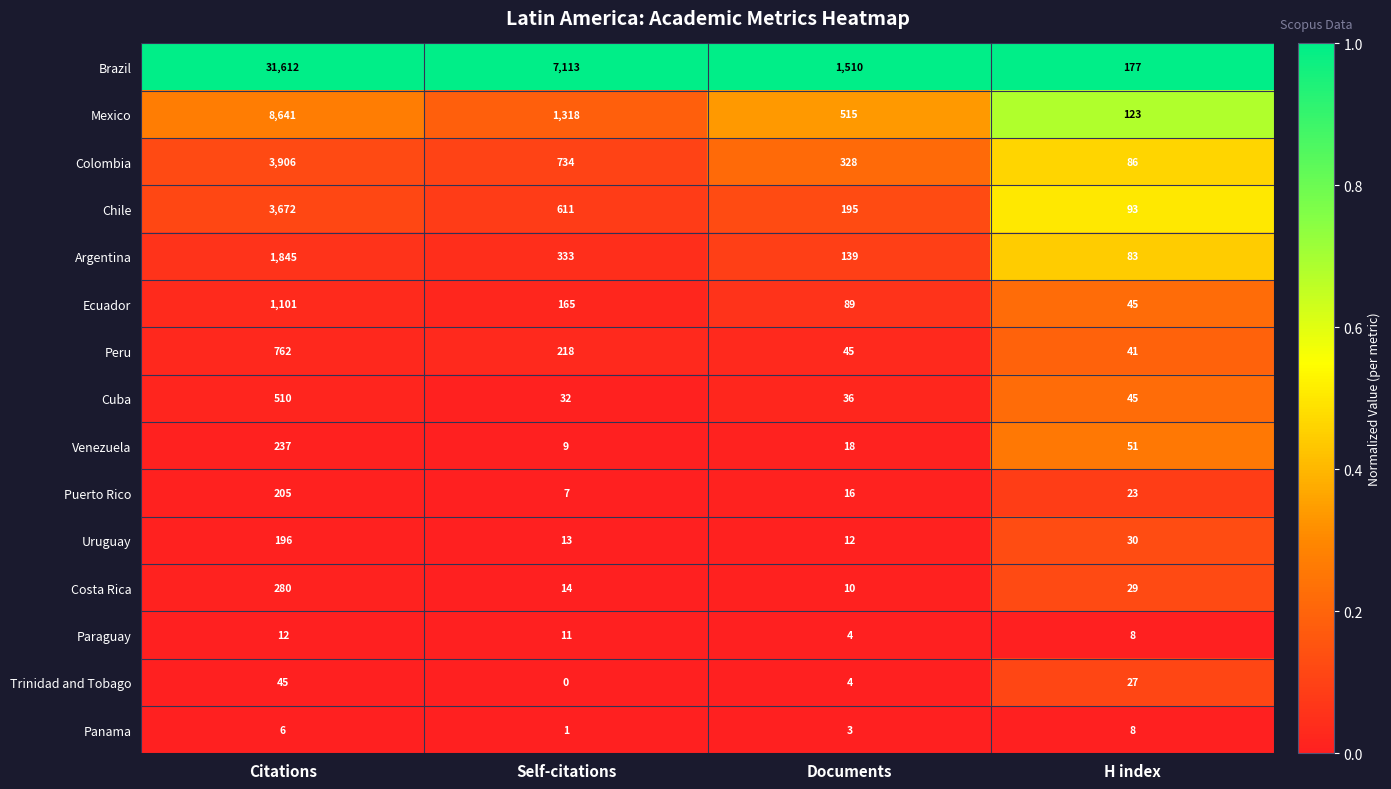

List the labels in order of Puerto Rico value, smallest first.

Self-citations, Documents, H index, Citations